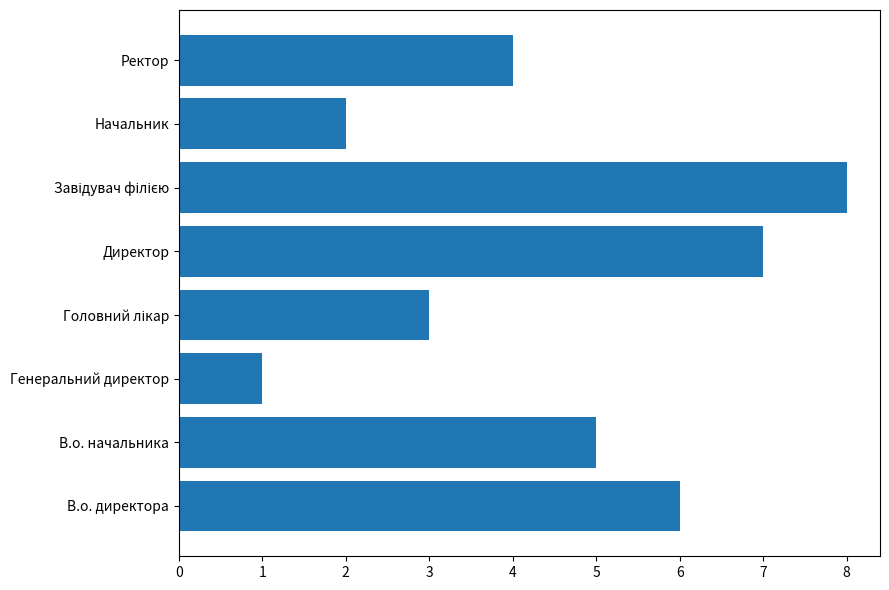

Which category has the lowest value across all series?

Генеральний директор